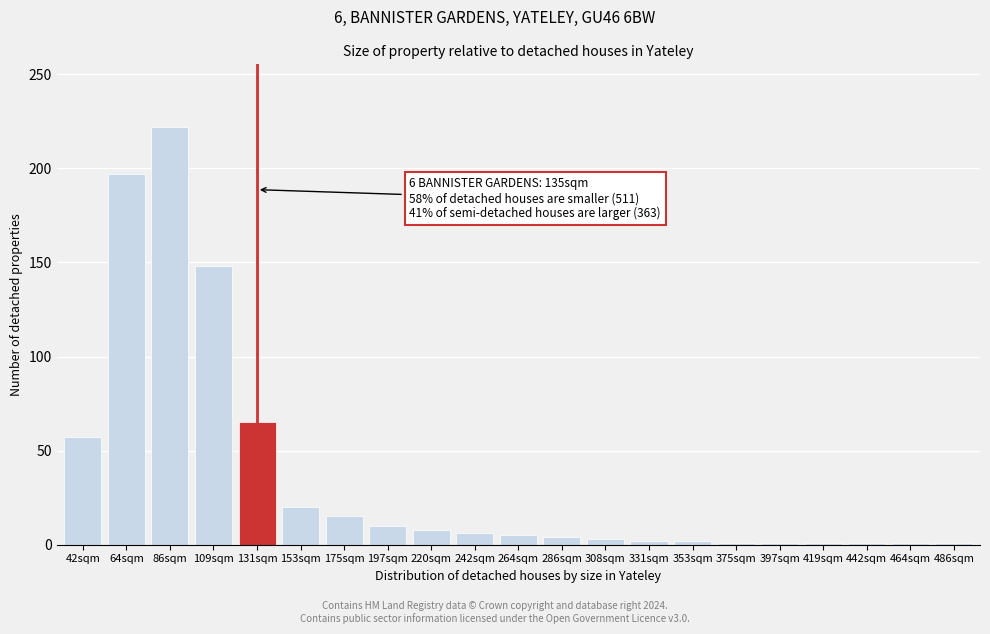

The chart shows a value of 1 at 375sqm. True or false?

True